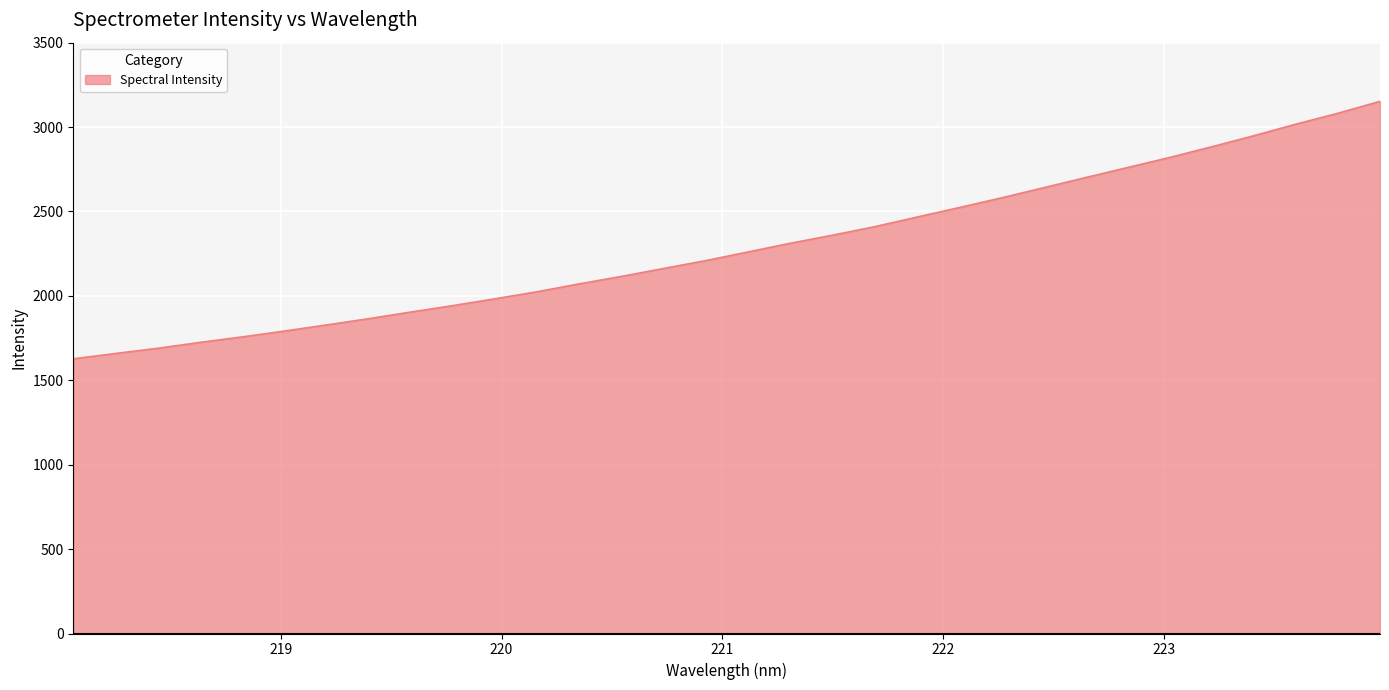

What is the maximum value shown in the chart?

3152.5